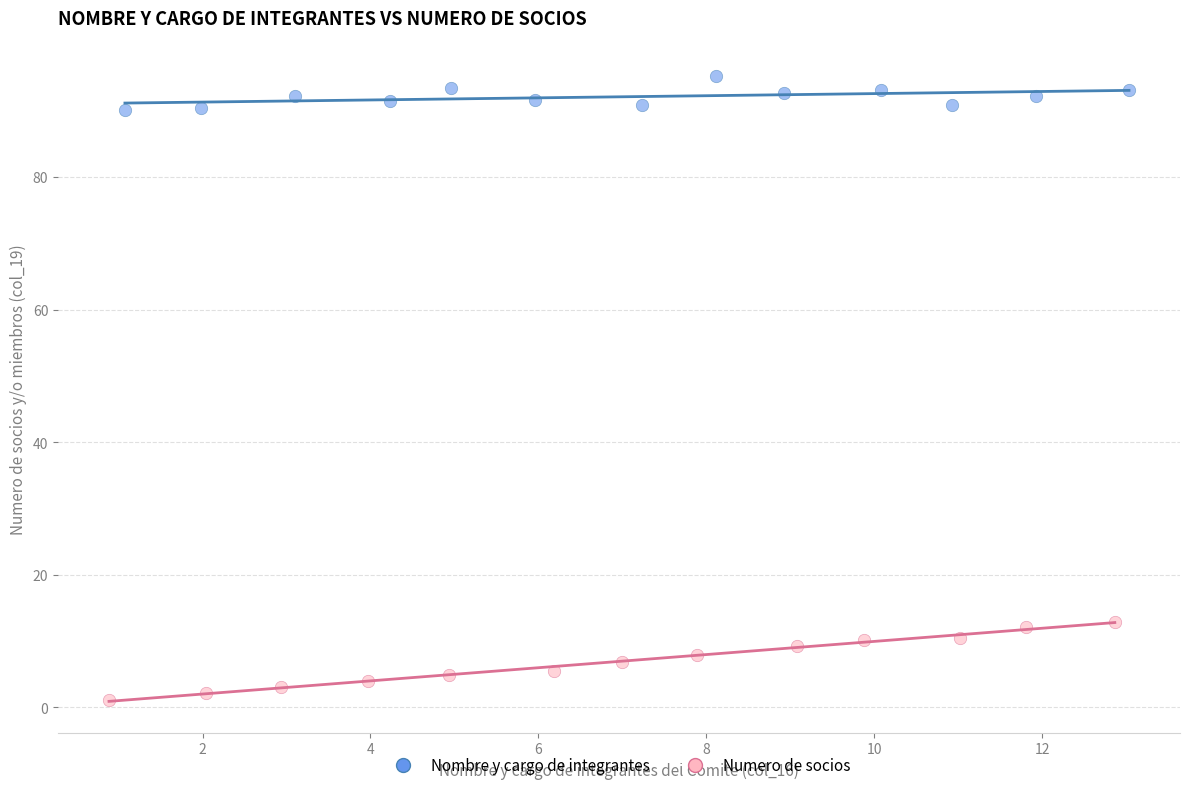

Which series reaches the maximum Y coordinate?

Nombre y cargo de integrantes